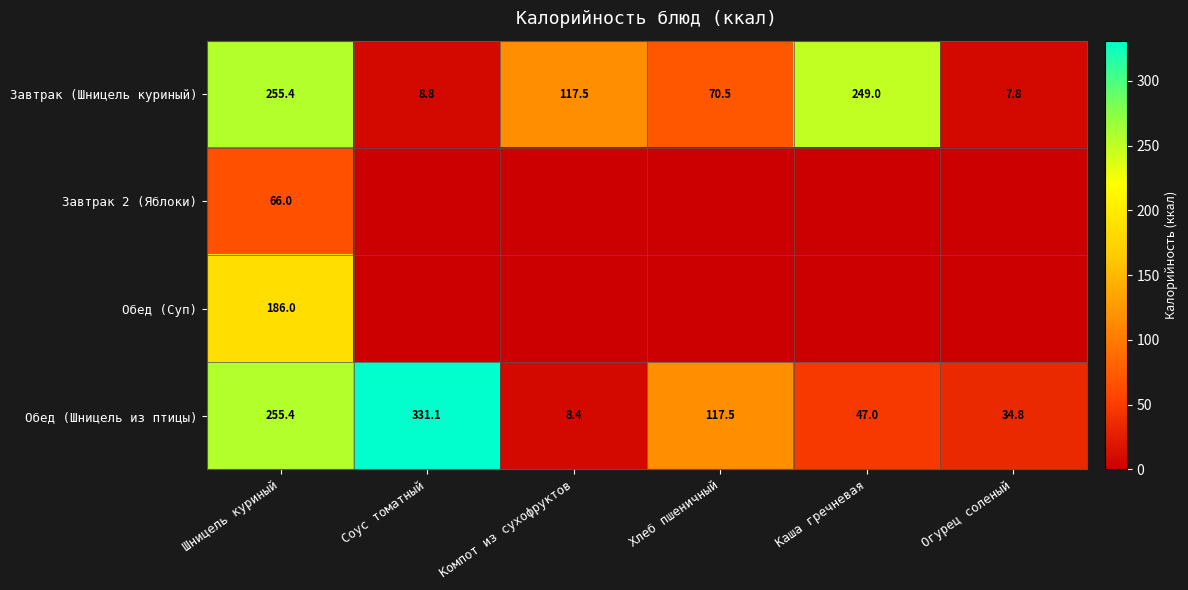

Is the value of Завтрак (Шницель куриный) at Соус томатный greater than the value of Завтрак 2 (Яблоки) at Шницель куриный?

No